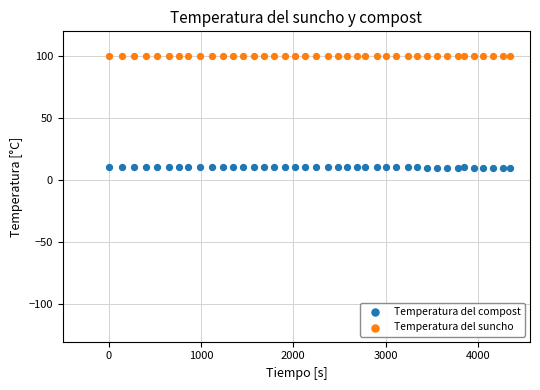

Which series contains the highest Y value?

Temperatura del suncho